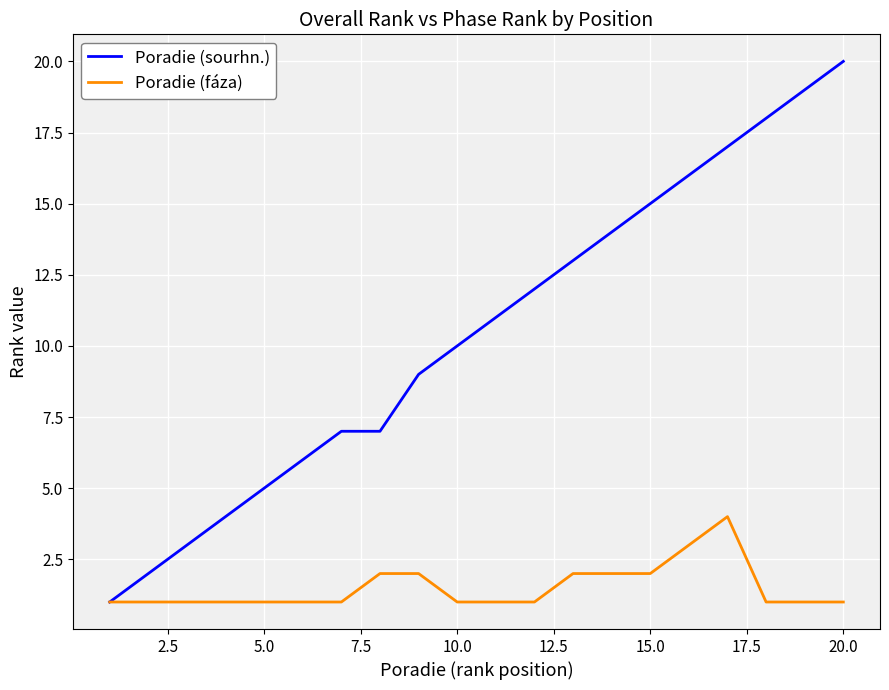

What is the sum of all Poradie (fáza) values?

30